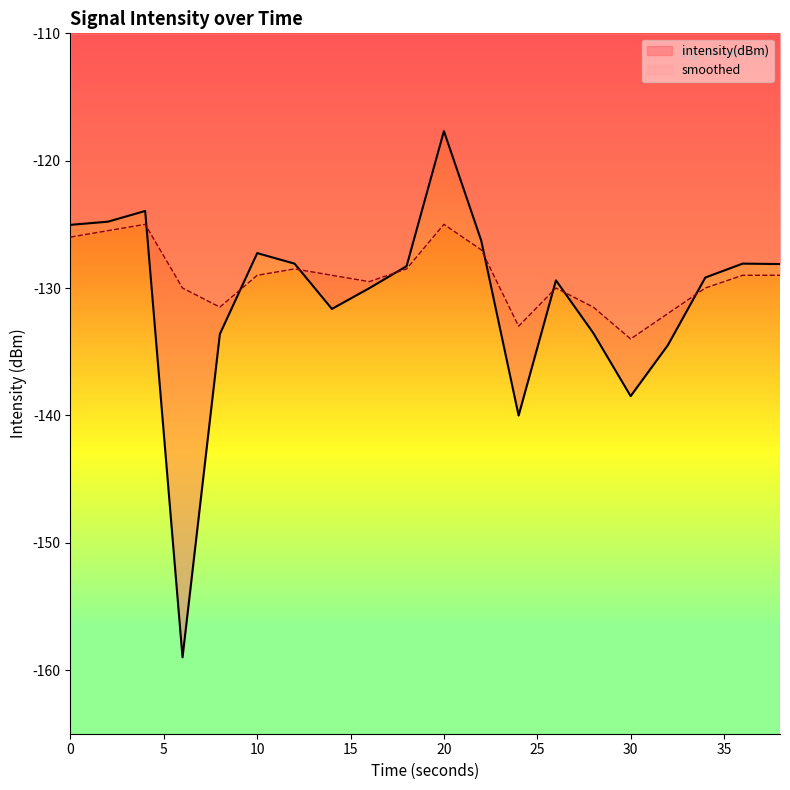

At 34, list the series in order from largest to smallest.

intensity(dBm), smoothed